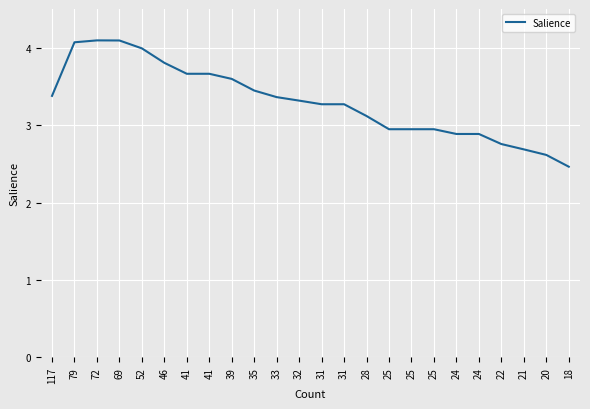

What is the value of the 19th point from the left?

2.9